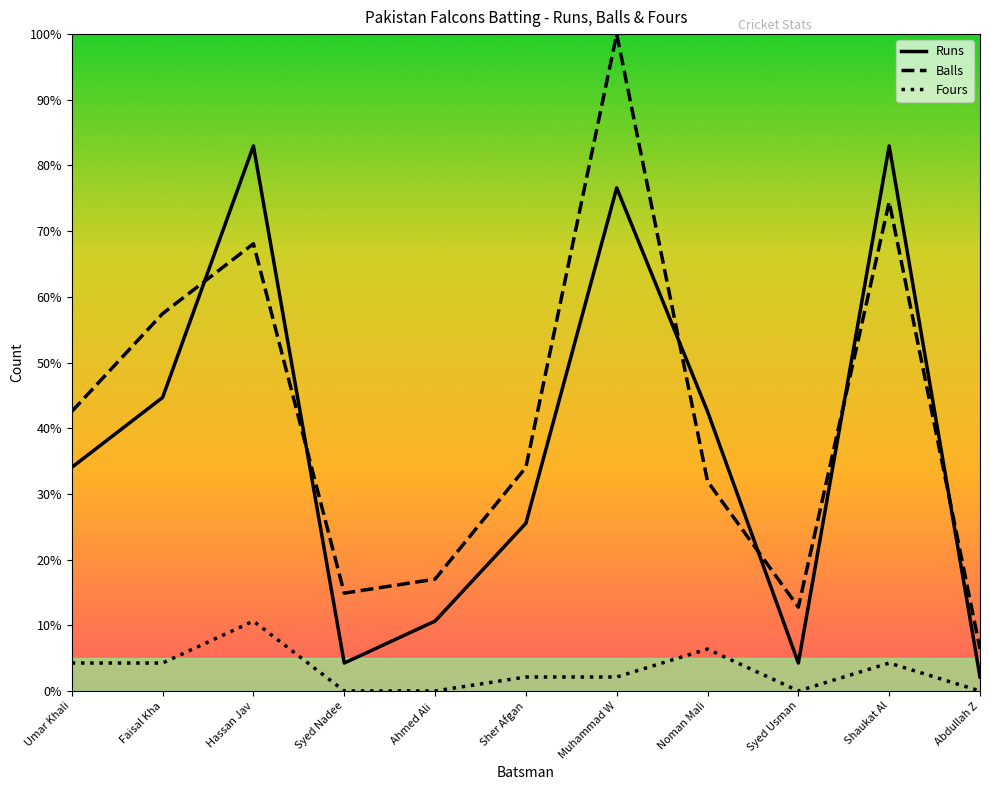

True or false: Balls and Fours cross at least once.

False